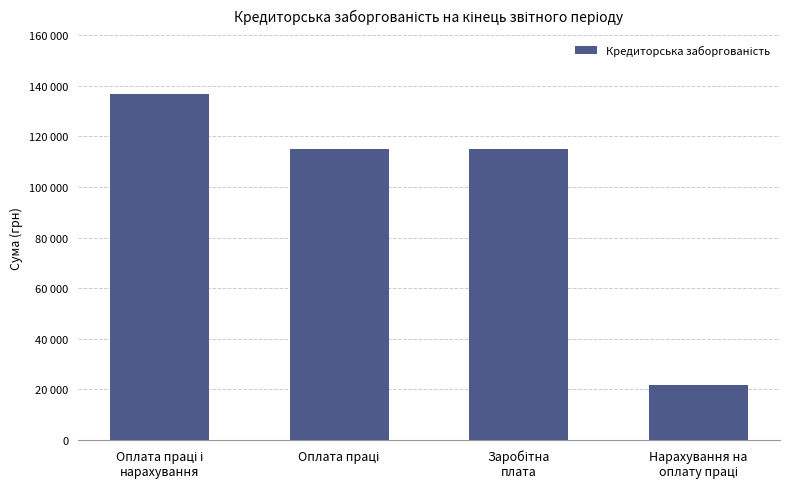

At which label does the data first exceed 115093?

Оплата праці і
нарахування